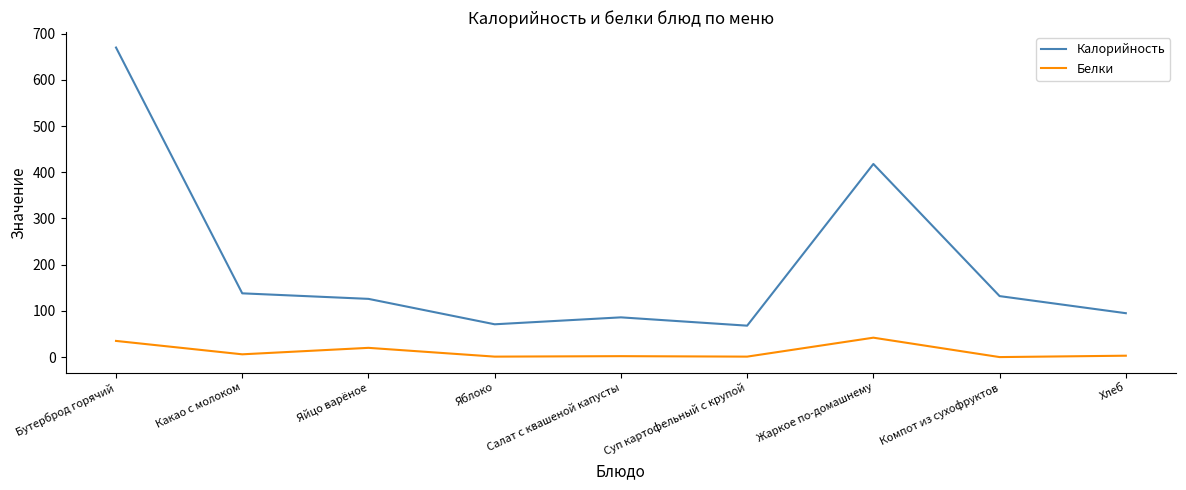

True or false: Белки and Калорийность intersect in this chart.

False